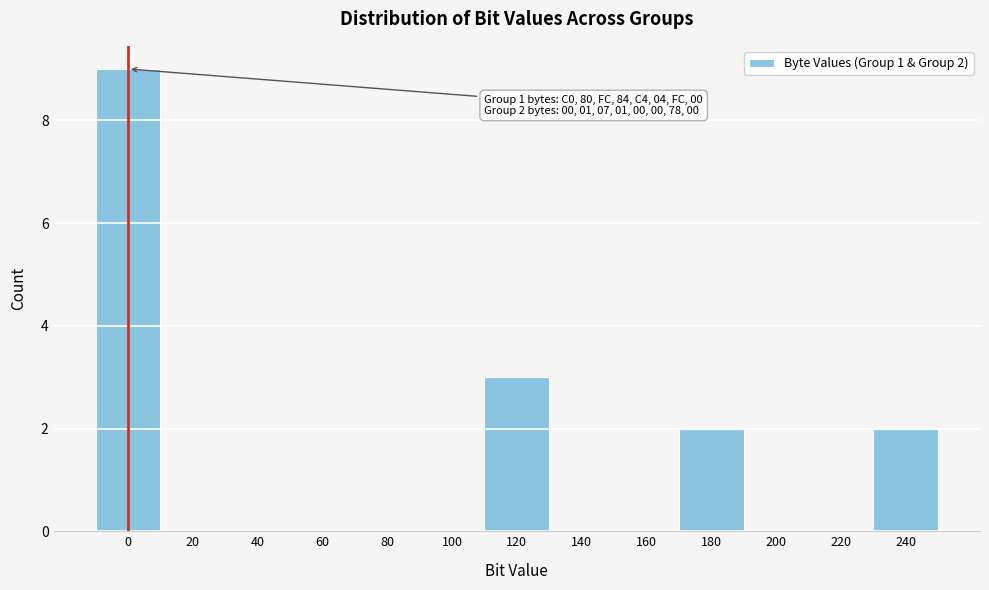

Reading left to right, transcribe all the data shown in this chart.

0=9	20=0	40=0	60=0	80=0	100=0	120=3	140=0	160=0	180=2	200=0	220=0	240=2